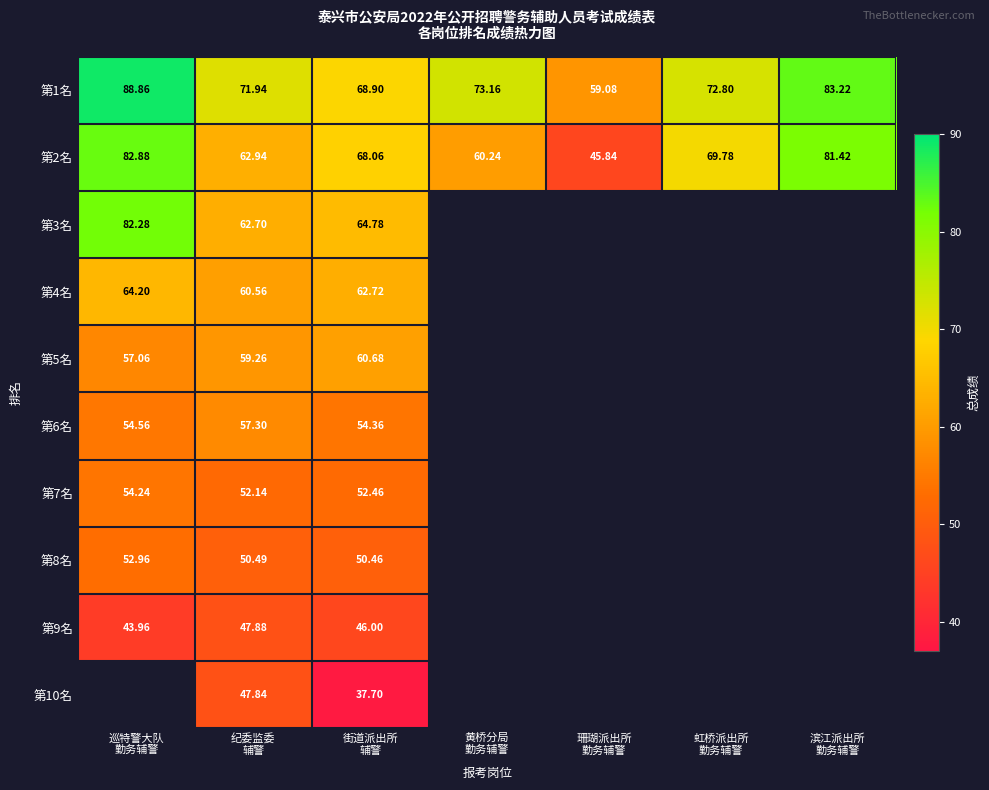

What is the difference between the highest and lowest values at 珊瑚派出所
勤务辅警?

13.2